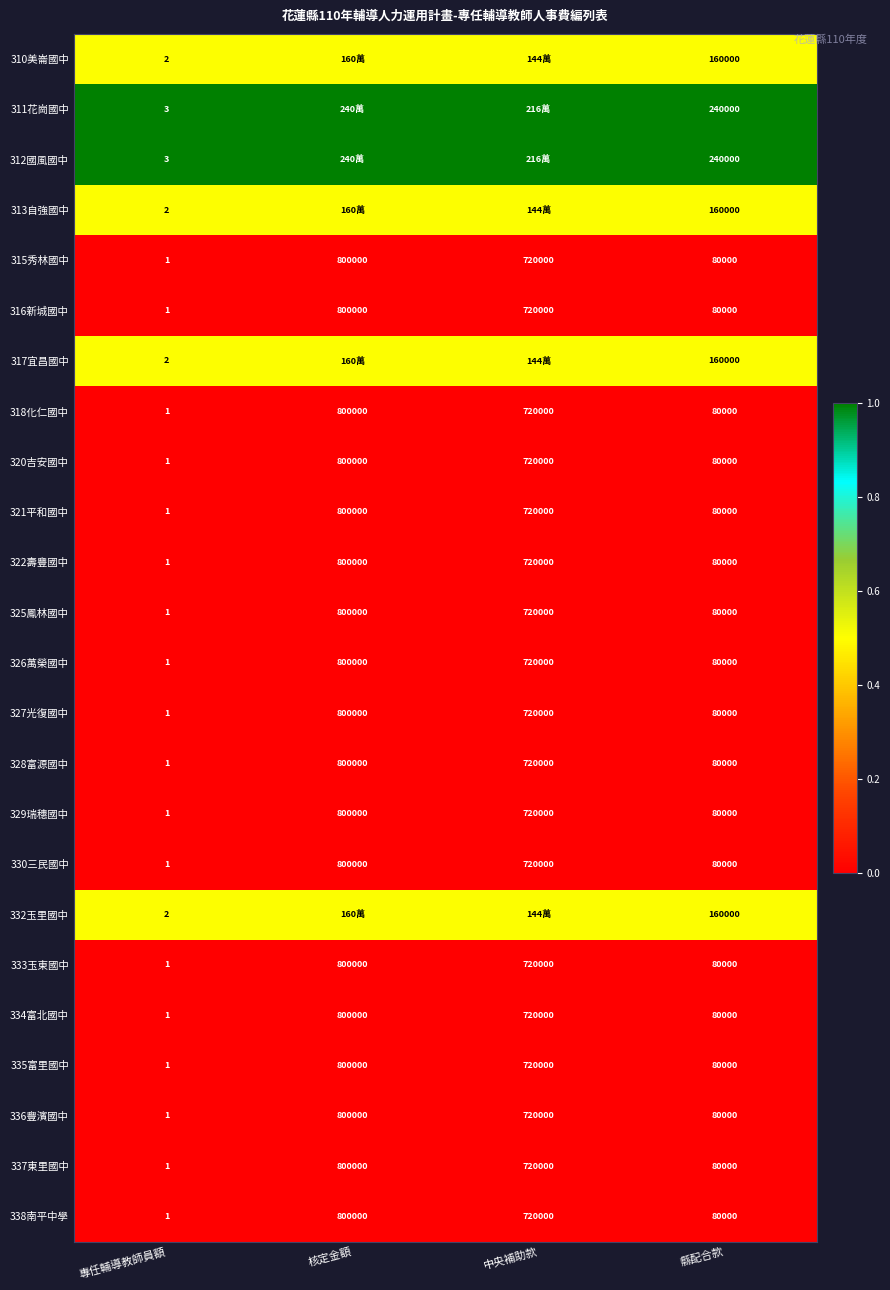

Where does the 316新城國中 series first go above 720000?

核定金額